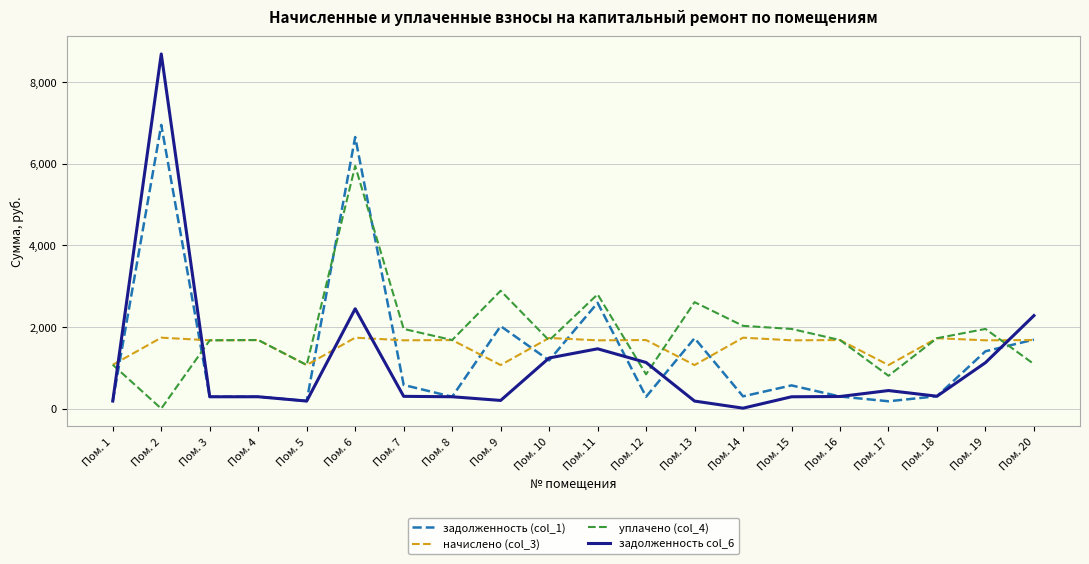

Where is уплачено (col_4) nearest to the value 2970?

Пом. 9